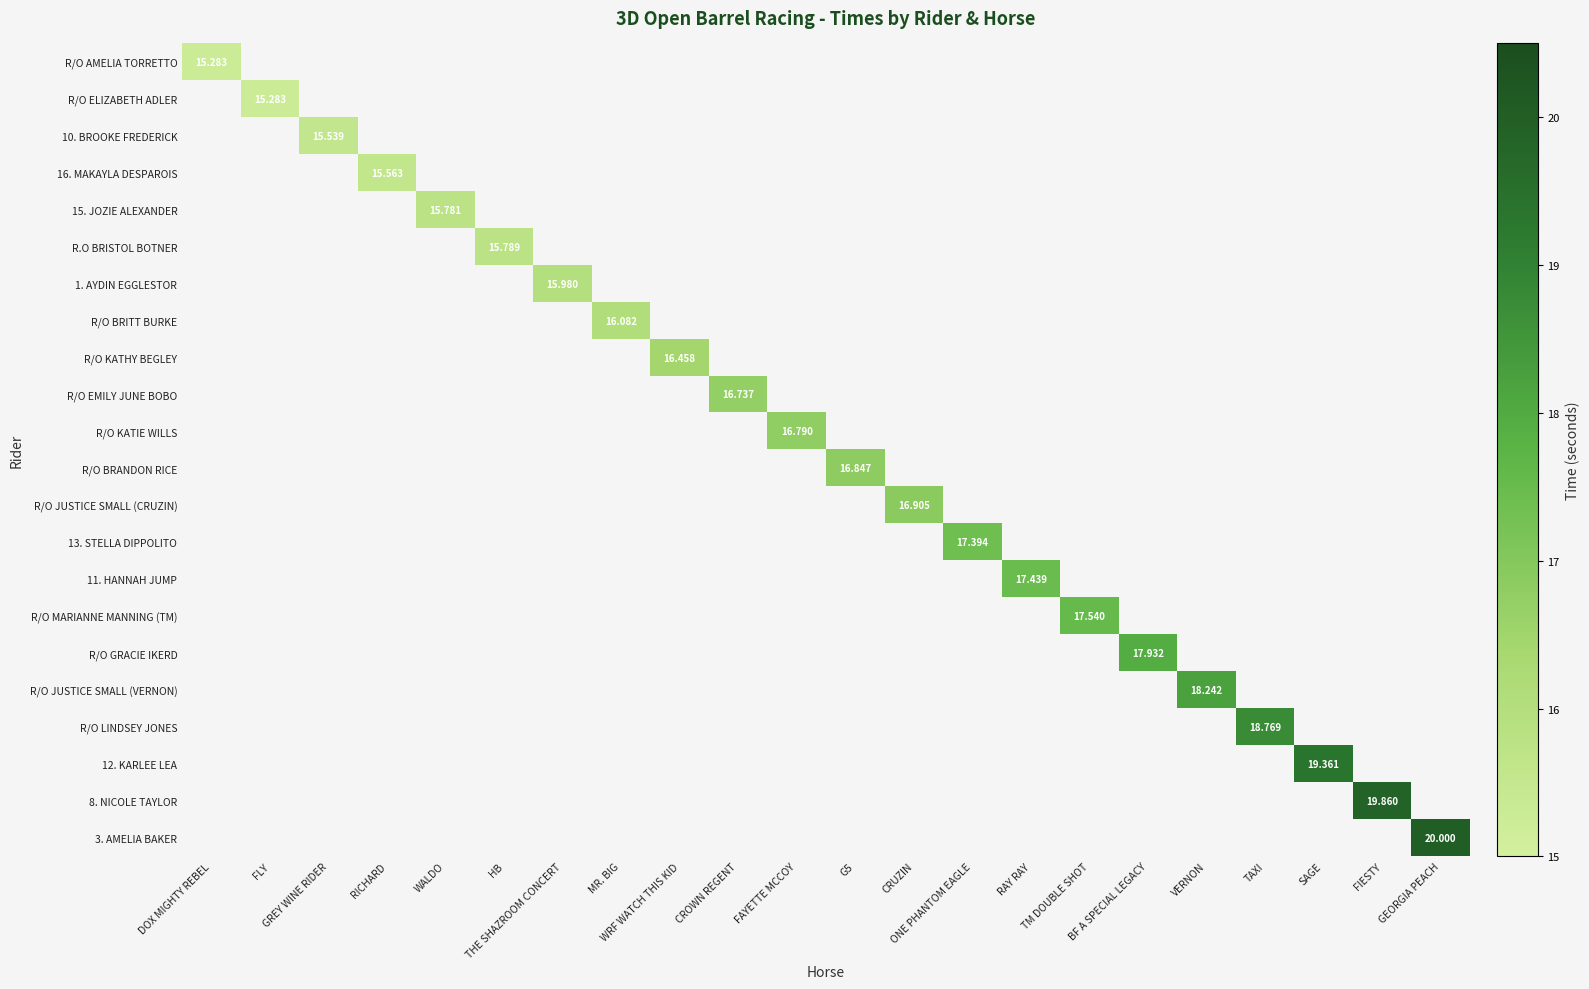

List the labels in order of R/O ELIZABETH ADLER value, largest first.

DOX MIGHTY REBEL, FLY, GREY WINE RIDER, RICHARD, WALDO, HB, THE SHAZROOM CONCERT, MR. BIG, WRF WATCH THIS KID, CROWN REGENT, FAYETTE MCCOY, G5, CRUZIN, ONE PHANTOM EAGLE, RAY RAY, TM DOUBLE SHOT, BF A SPECIAL LEGACY, VERNON, TAXI, SAGE, FIESTY, GEORGIA PEACH